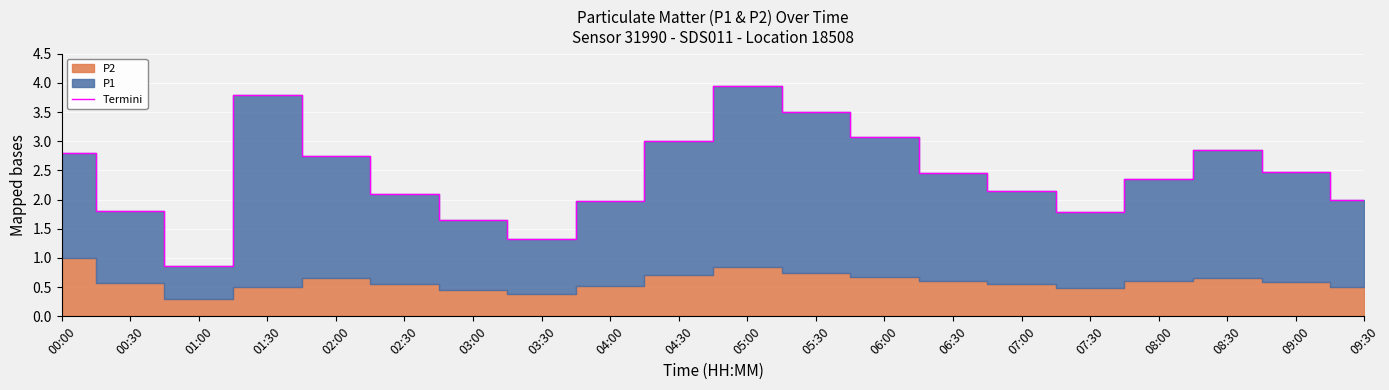

Rank the categories by value from highest to lowest.

05:00, 01:30, 05:30, 06:00, 04:30, 08:30, 00:00, 02:00, 09:00, 06:30, 08:00, 07:00, 02:30, 09:30, 04:00, 00:30, 07:30, 03:00, 03:30, 01:00